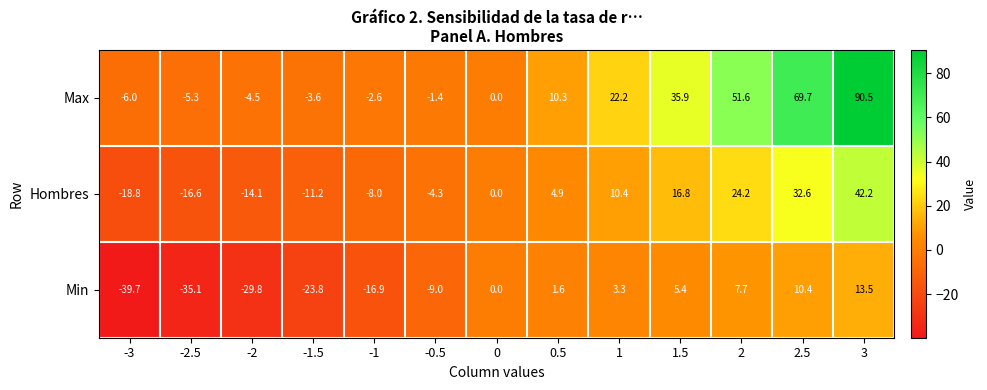

Count the number of data series in this chart.

3